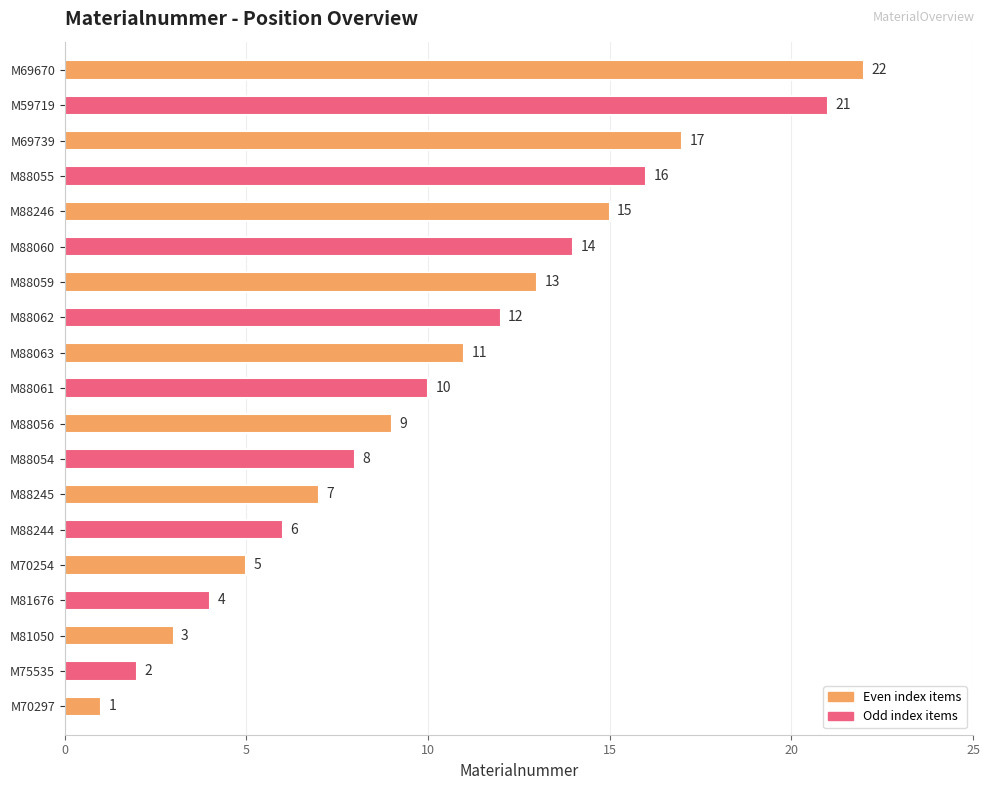

What is the difference between the maximum and minimum values?

21